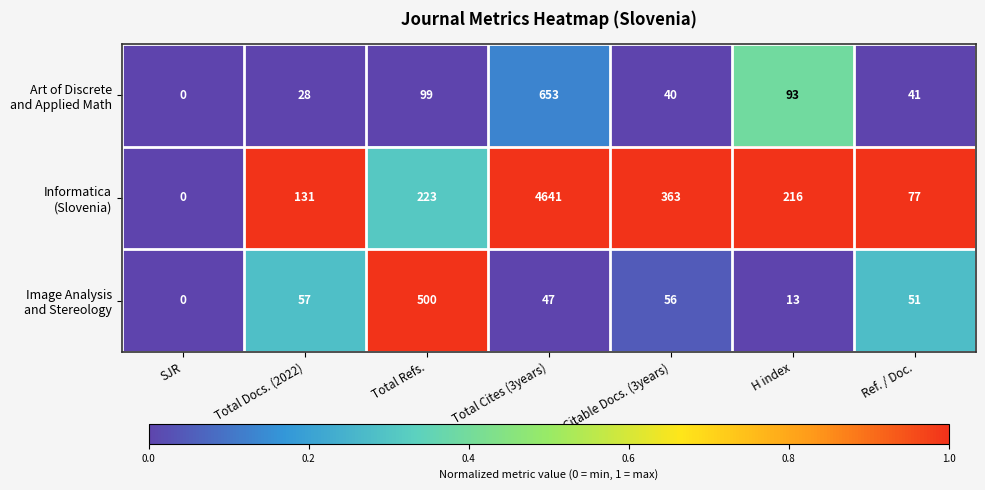

What is the spread (max minus min) of values at Ref. / Doc.?

36